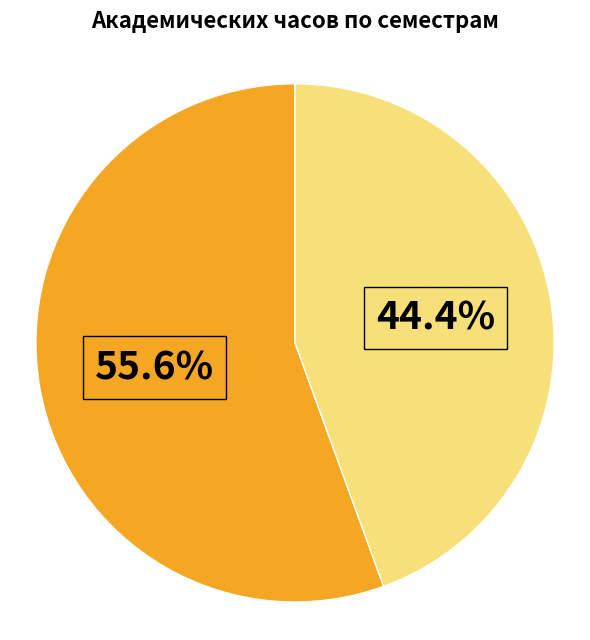

What is the largest slice in the pie chart?

Семестр 5